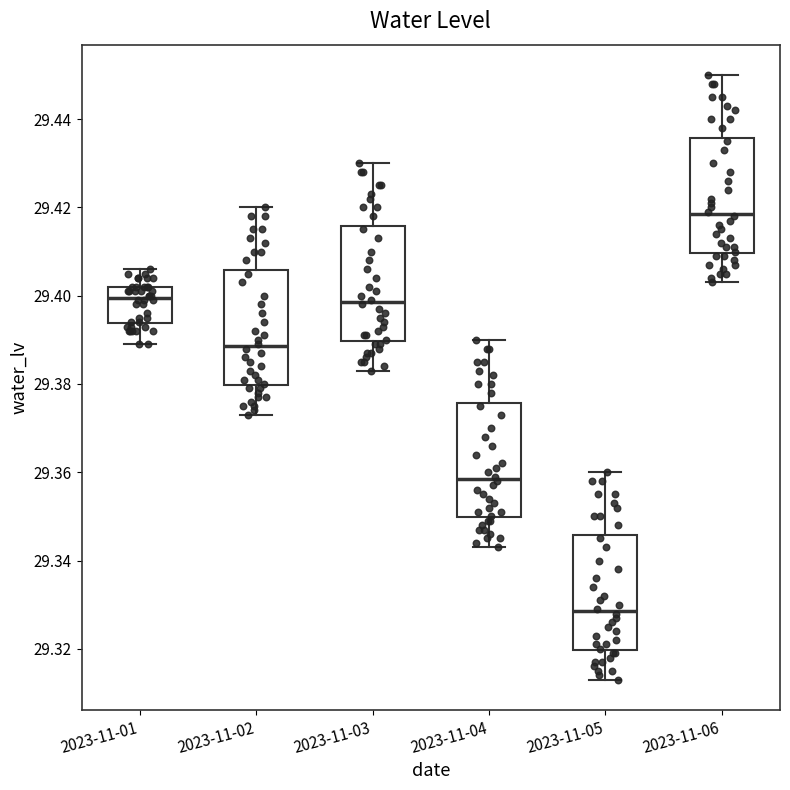

Reading left to right, read every box against the y-axis: the position of its median line, the range the box covers, and the ends of its whiskers. The values are not printed on the chart, so give them approximately, as read against the axis.

2023-11-01: median 29.400, box 29.394 to 29.402, whiskers 29.390 to 29.406
2023-11-02: median 29.388, box 29.380 to 29.406, whiskers 29.374 to 29.420
2023-11-03: median 29.398, box 29.390 to 29.416, whiskers 29.384 to 29.430
2023-11-04: median 29.358, box 29.350 to 29.376, whiskers 29.344 to 29.390
2023-11-05: median 29.328, box 29.320 to 29.346, whiskers 29.314 to 29.360
2023-11-06: median 29.418, box 29.410 to 29.436, whiskers 29.404 to 29.450